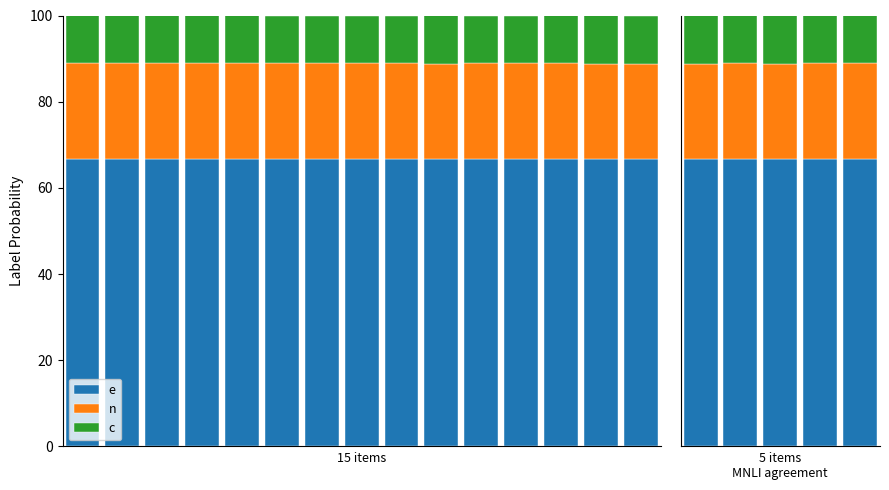

Is the value of e at 1 greater than the value of c at 1?

Yes